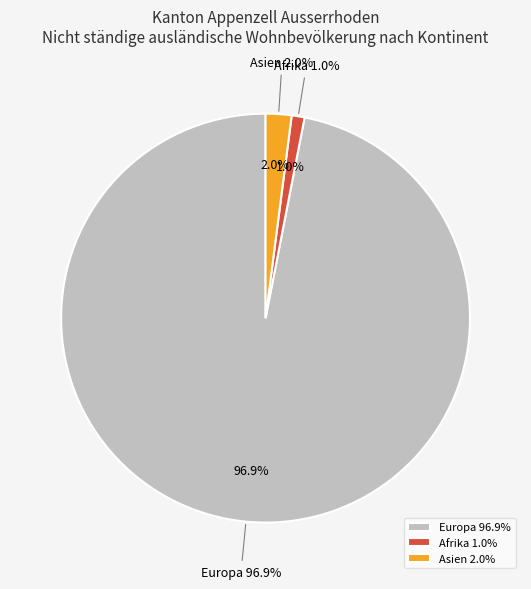

What is the total percentage of Europa and Asien?

99.0%